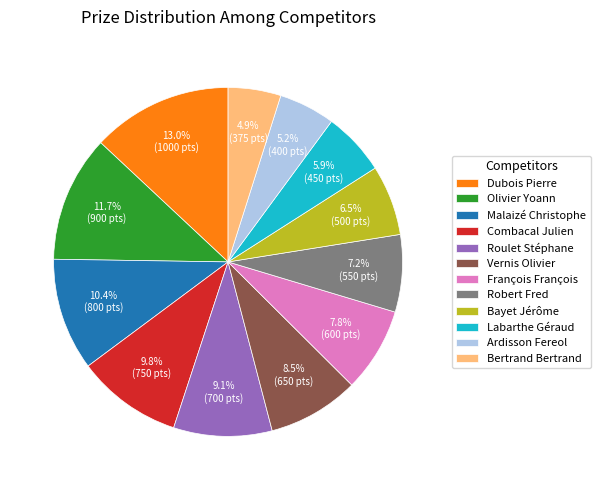

The Vernis Olivier slice represents 1% of the pie. True or false?

False